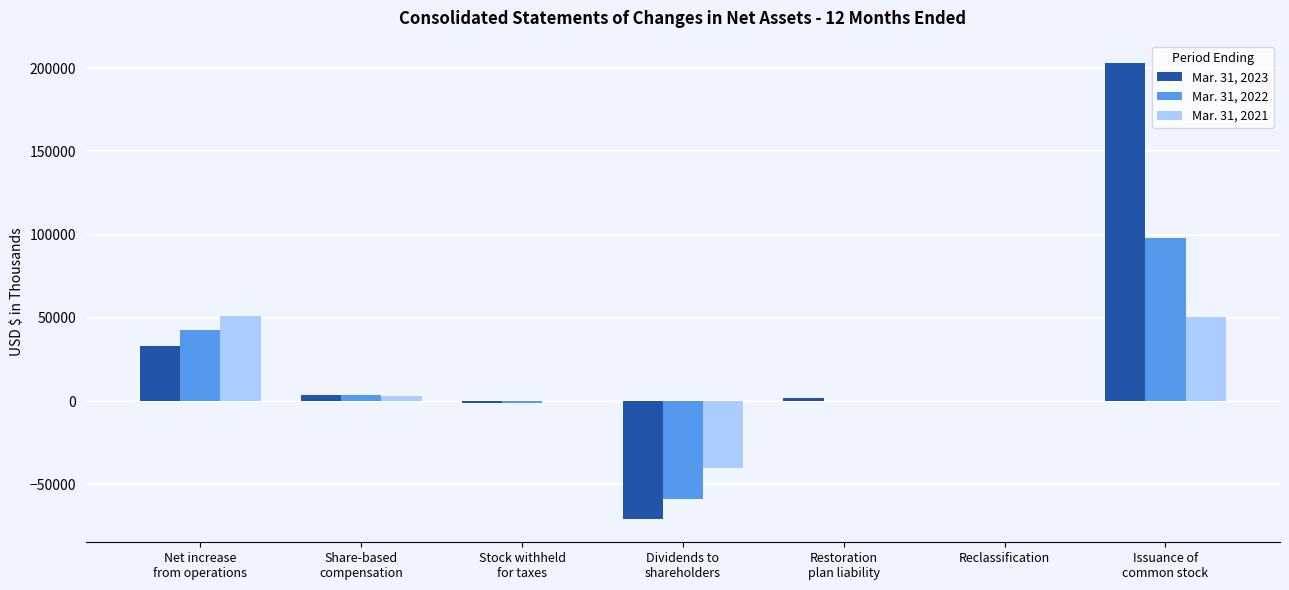

The value of Mar. 31, 2022 at Reclassification is 0. True or false?

True